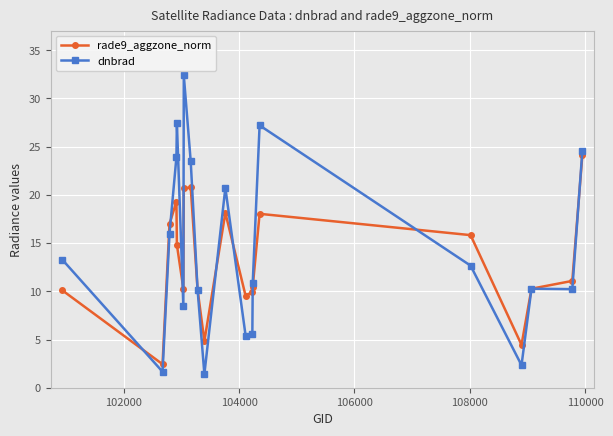

List the series in order of their peak value, lowest first.

rade9_aggzone_norm, dnbrad